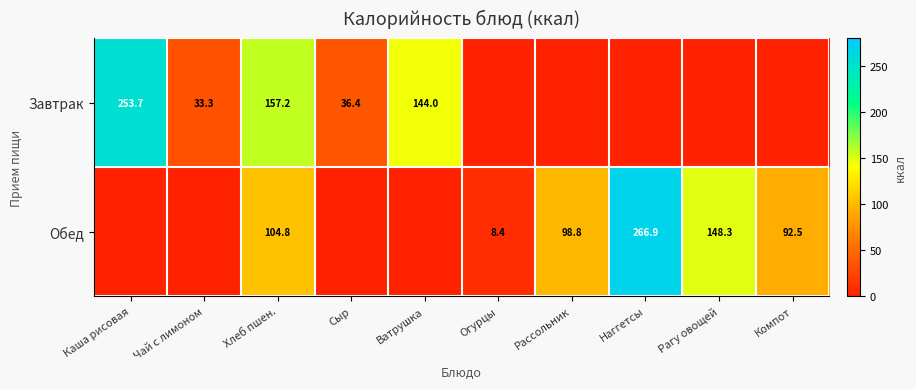

Is the value of Обед at Хлеб пшен. greater than the value of Завтрак at Чай с лимоном?

Yes